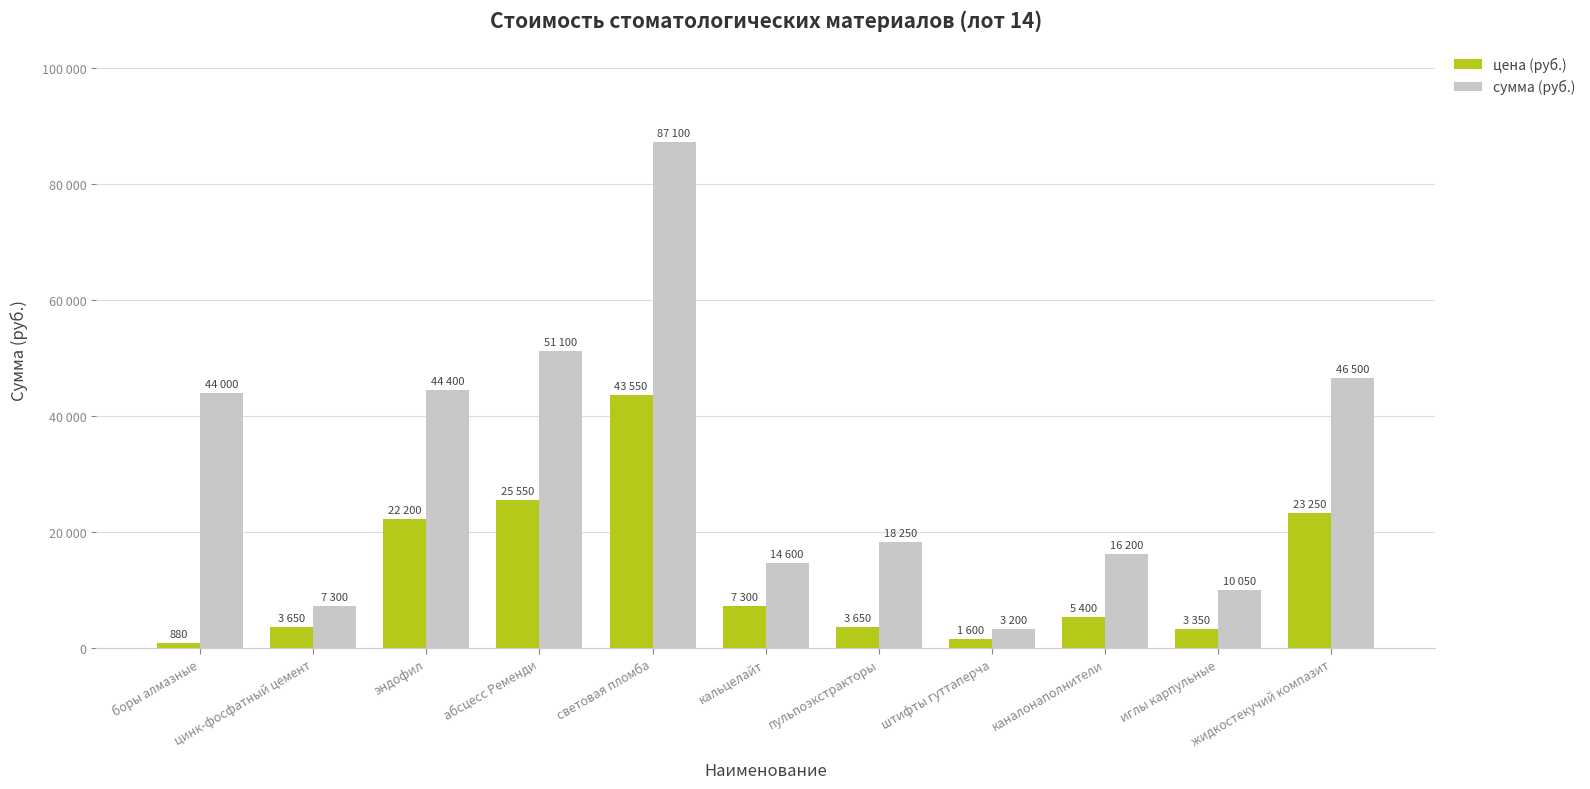

Are the bars grouped side by side (vs. stacked)?

Yes